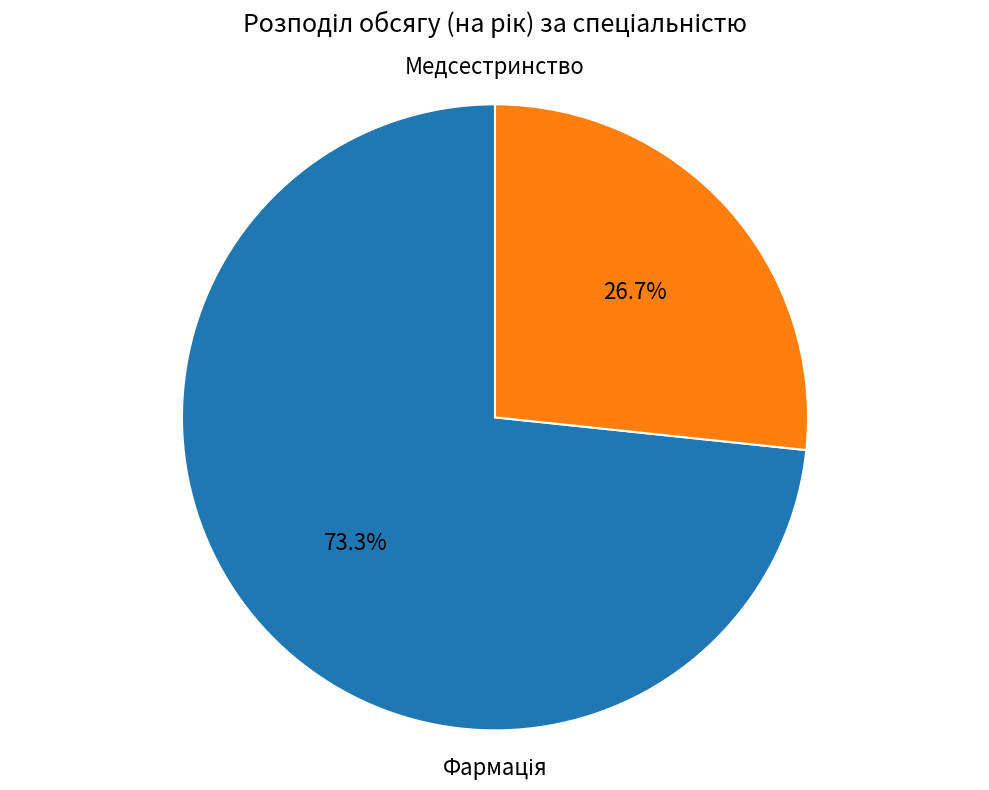

Does any single category account for the majority?

Yes